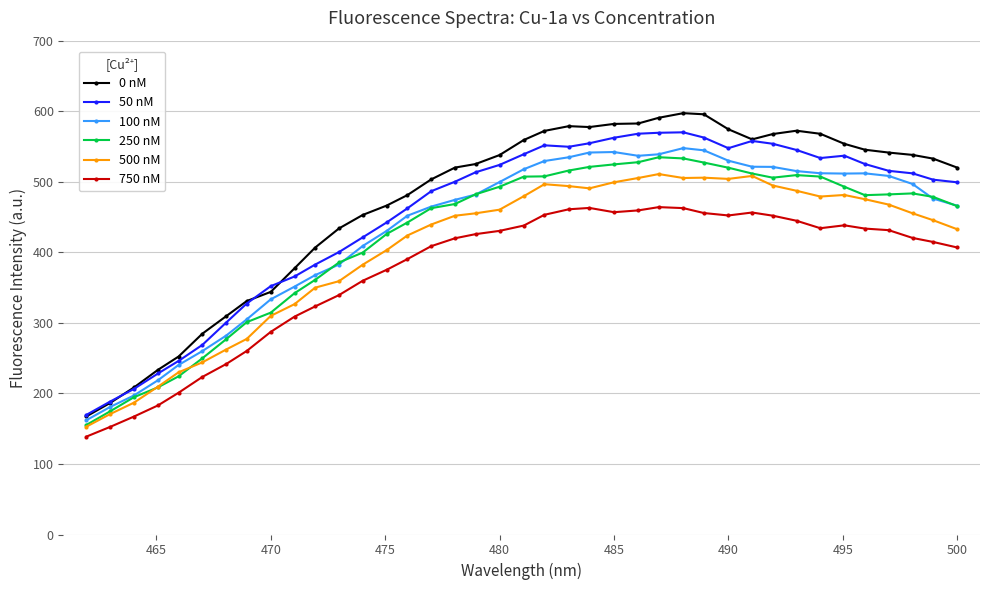

True or false: 50 nM has more than 1 points higher than both neighbors.

True